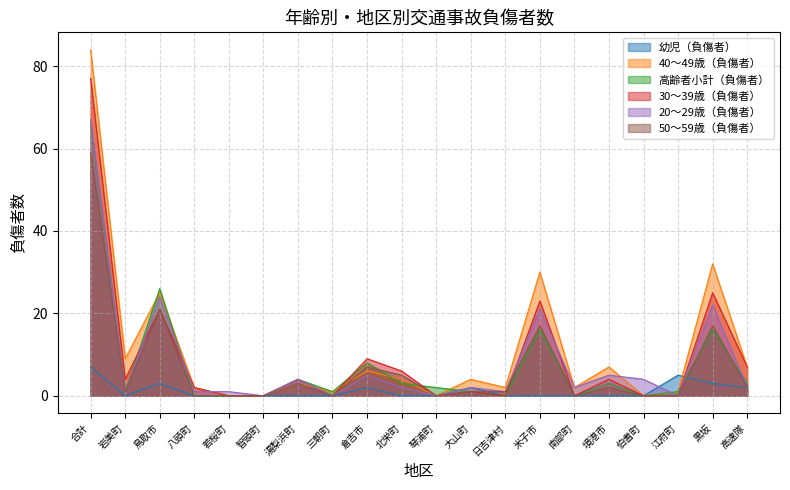

Count the number of categories in the chart.

20